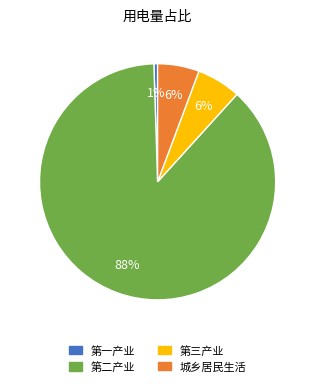

To the nearest percent, what portion does 第一产业 represent?

1%